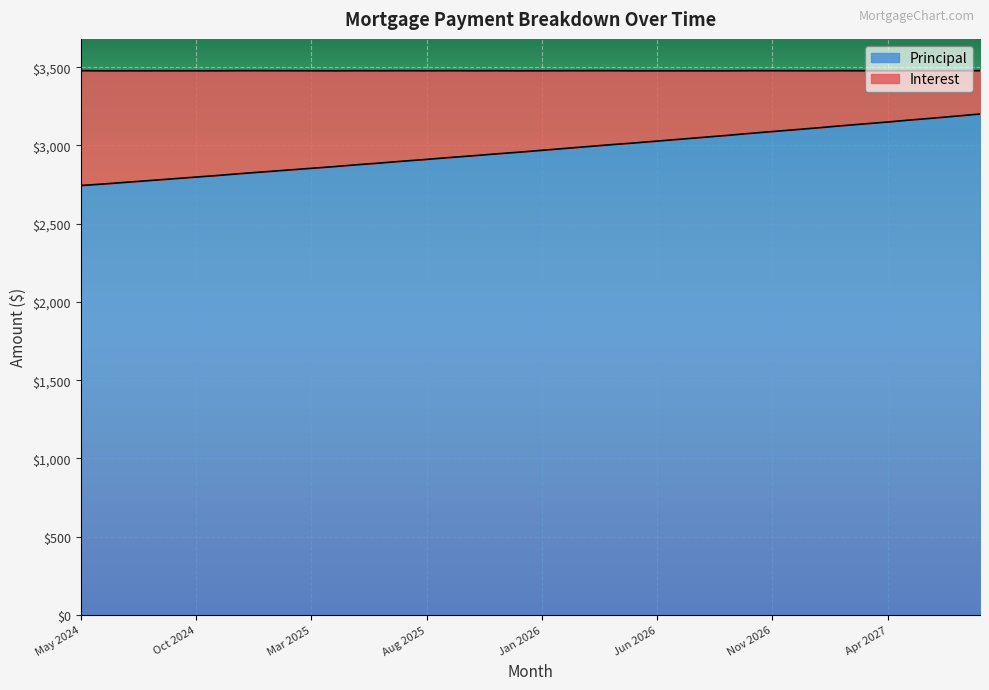

What is the sum of all values?

118653